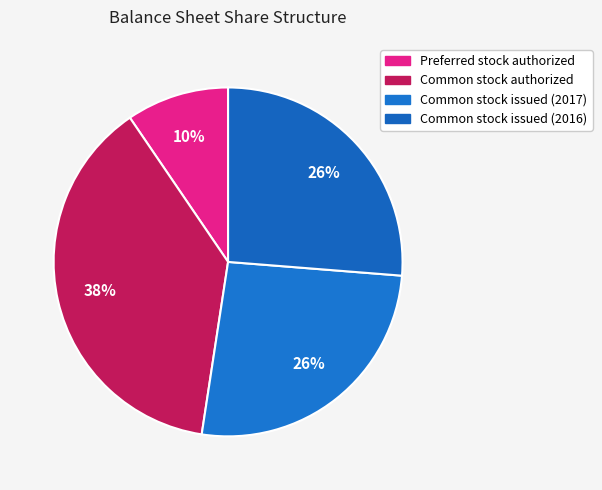

To the nearest percent, what percentage of the pie is Common stock authorized?

38%